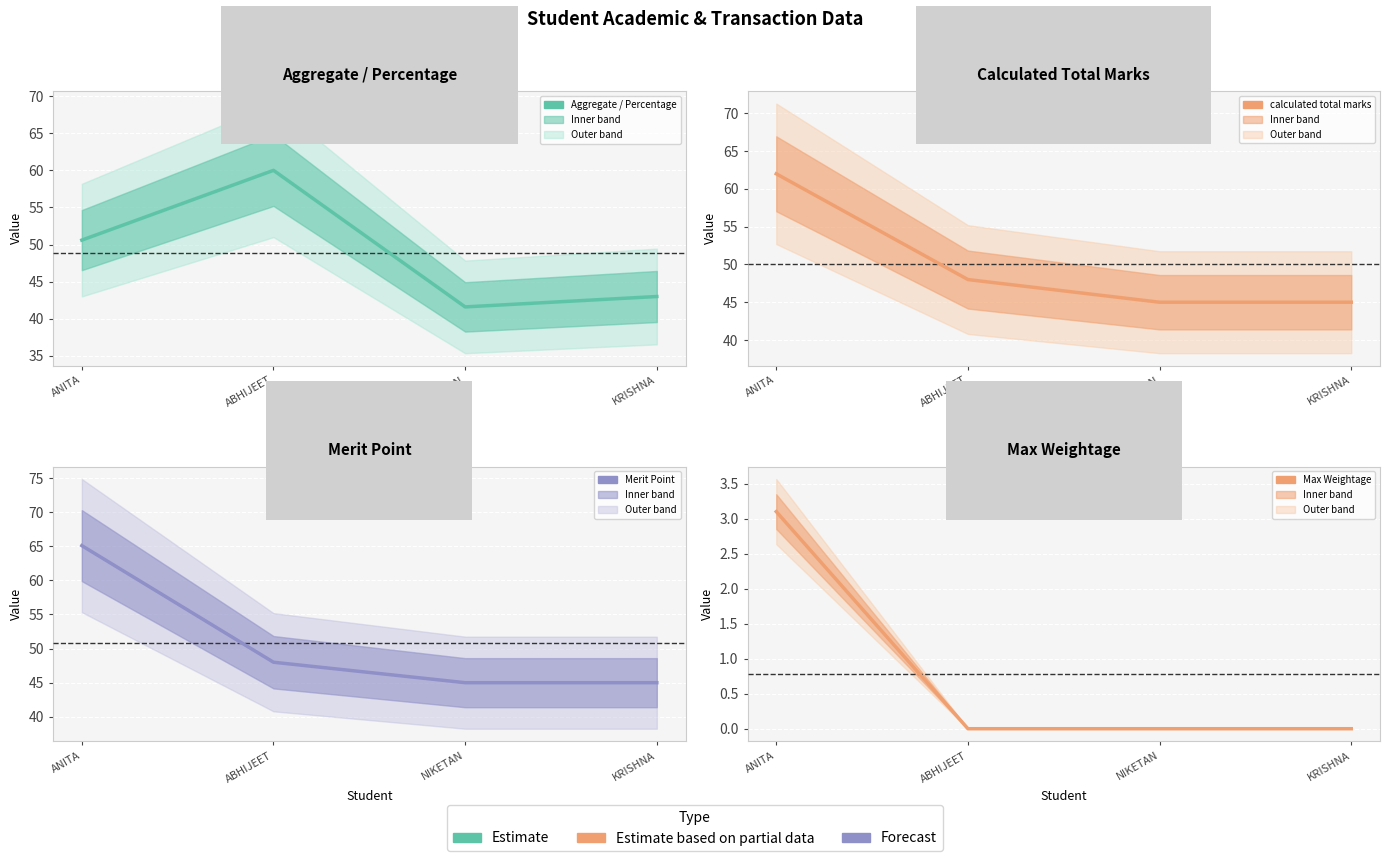

What is the total value across all series at KRISHNA?

133.0